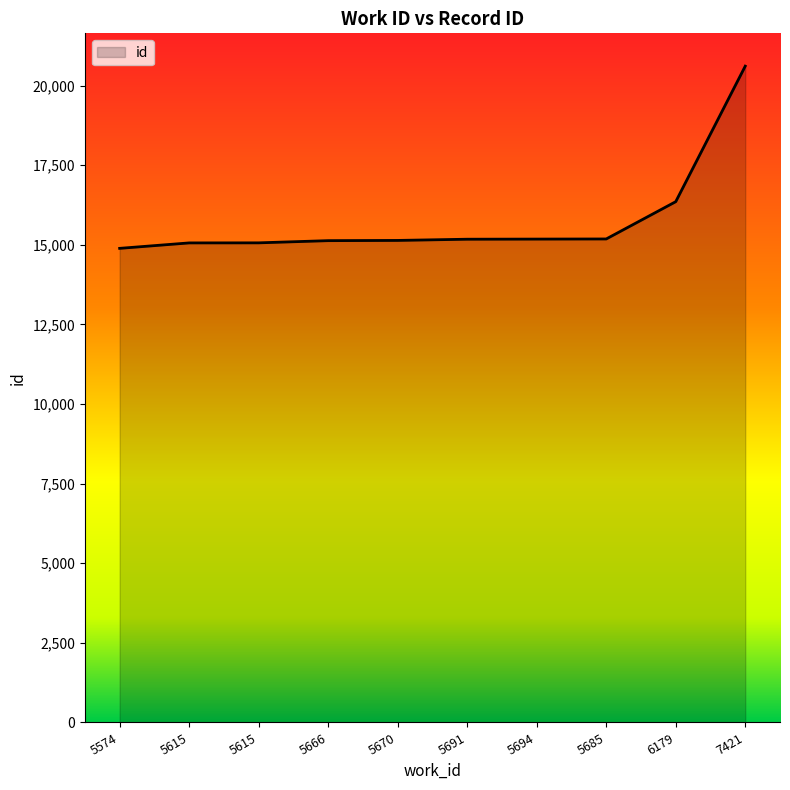

True or false: the data shows 4964 at 5670.

False